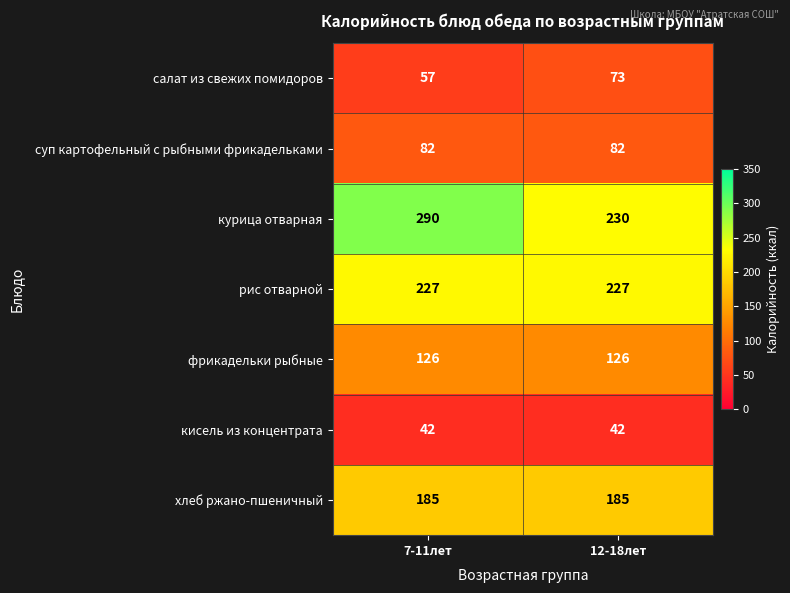

True or false: фрикадельки рыбные has a value of 83 at 12-18лет.

False